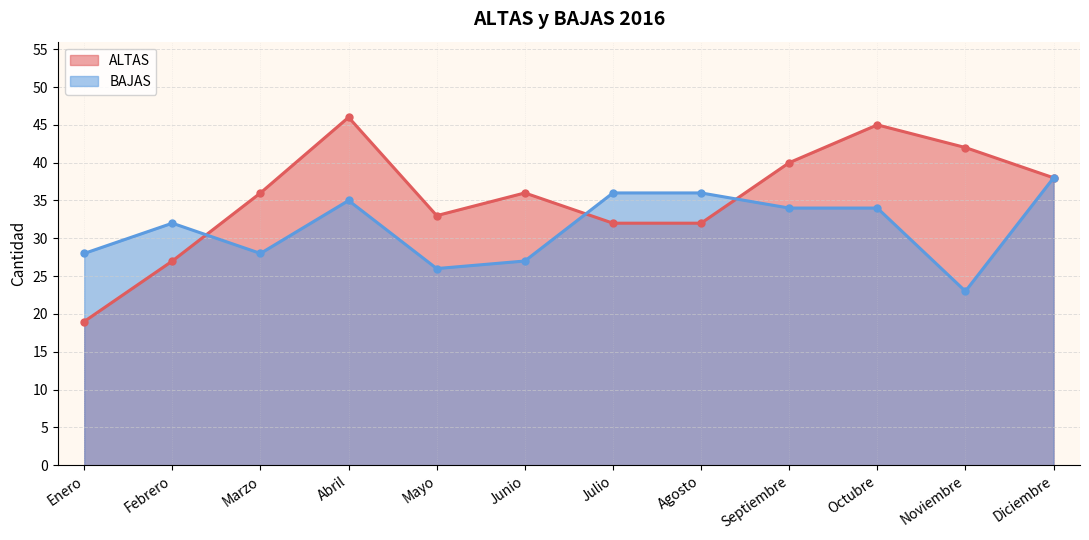

What are all the series names shown in the legend?

ALTAS, BAJAS